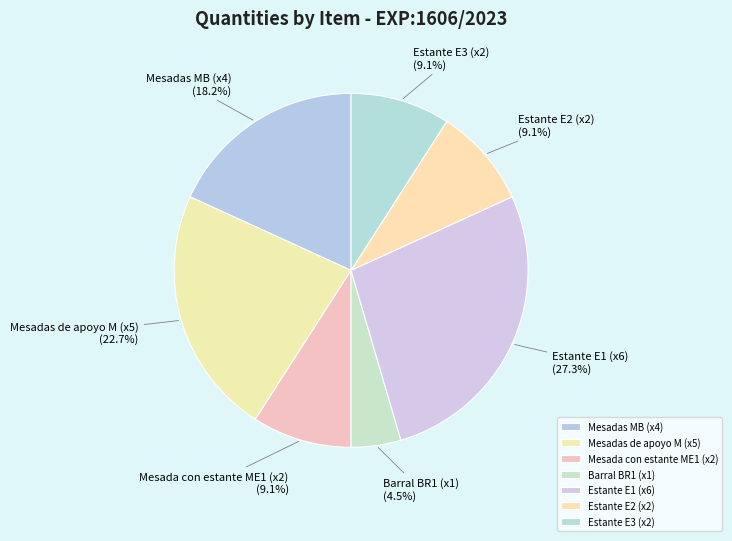

What is the smallest slice in the pie chart?

Barral BR1 (x1)